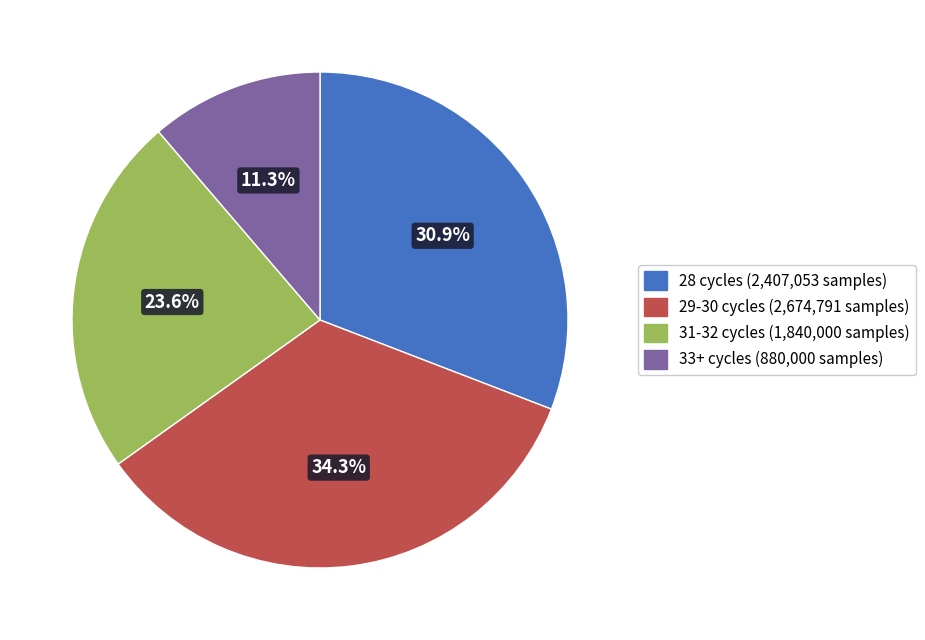

Does any single category account for the majority?

No